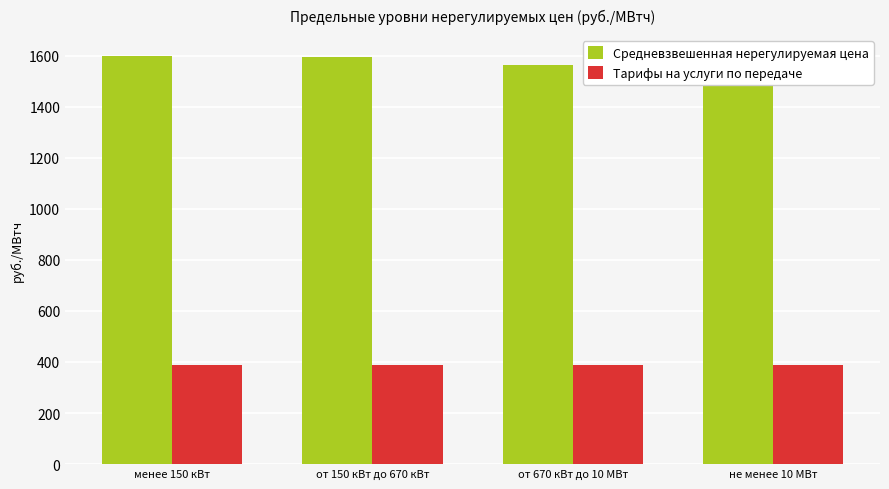

At which label is Средневзвешенная нерегулируемая цена closest to 1570?

от 670 кВт до 10 МВт